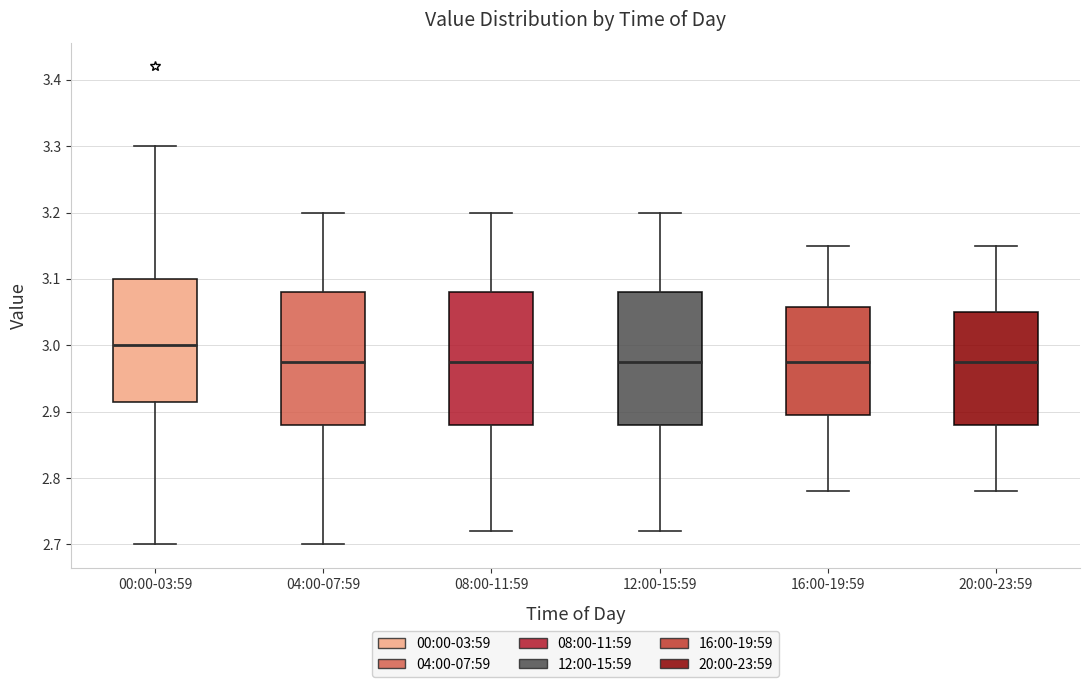

Reading left to right, read every box against the y-axis: the position of its median line, the range the box covers, and the ends of its whiskers. The values are not printed on the chart, so give them approximately, as read against the axis.

00:00-03:59: median 3.00, box 2.92 to 3.10, whiskers 2.70 to 3.30
04:00-07:59: median 2.98, box 2.88 to 3.08, whiskers 2.70 to 3.20
08:00-11:59: median 2.98, box 2.88 to 3.08, whiskers 2.72 to 3.20
12:00-15:59: median 2.98, box 2.88 to 3.08, whiskers 2.72 to 3.20
16:00-19:59: median 2.98, box 2.90 to 3.06, whiskers 2.78 to 3.15
20:00-23:59: median 2.98, box 2.88 to 3.05, whiskers 2.78 to 3.15